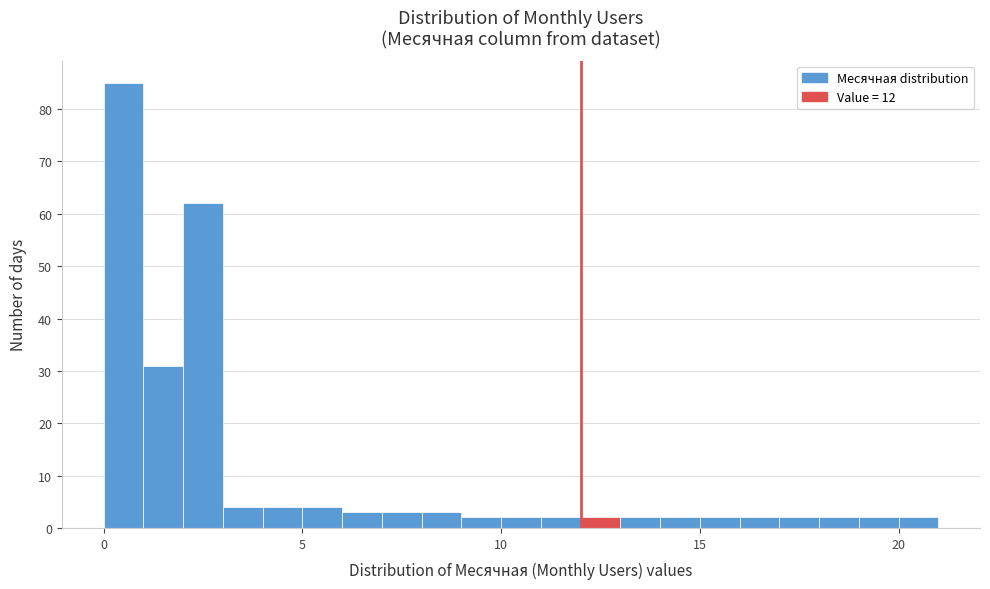

Around what value on the x-axis is the tallest bar? Give the approximate position of its centre, as read against the axis.

0.5